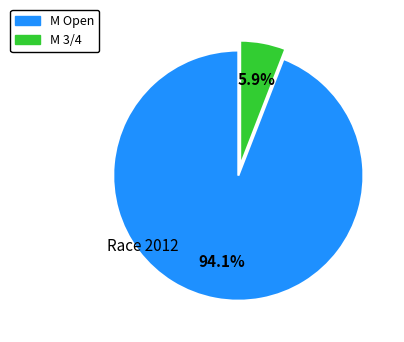

What is the total percentage of M 3/4 and M Open?

100.0%